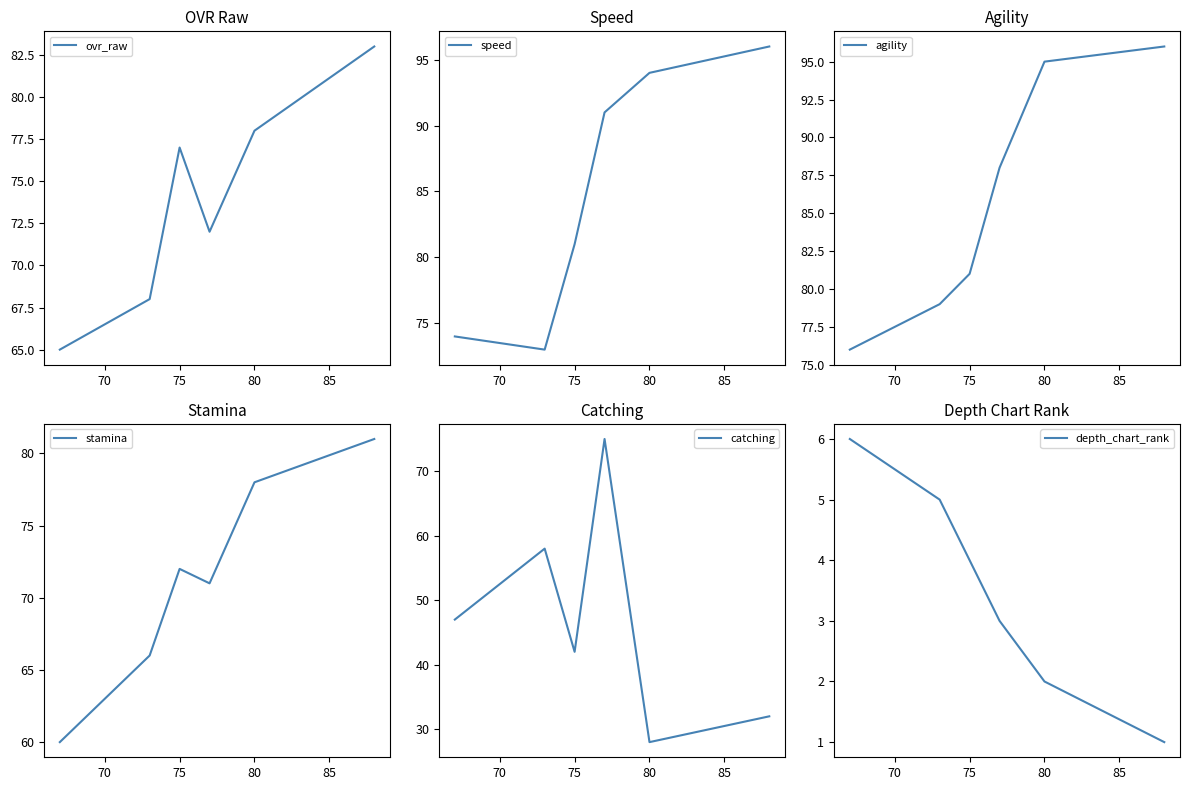

Is it true that stamina equals 49 at 75?

False